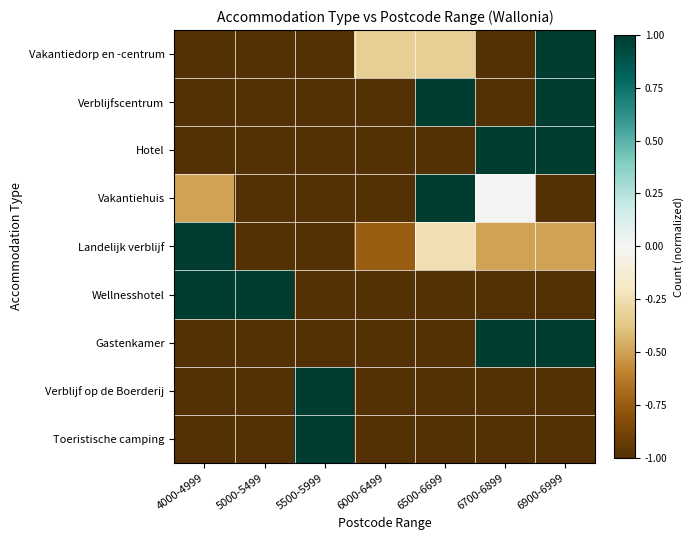

Rank the series by their maximum value, from highest to lowest.

Vakantiedorp en -centrum, Verblijfscentrum, Hotel, Vakantiehuis, Landelijk verblijf, Wellnesshotel, Gastenkamer, Verblijf op de Boerderij, Toeristische camping